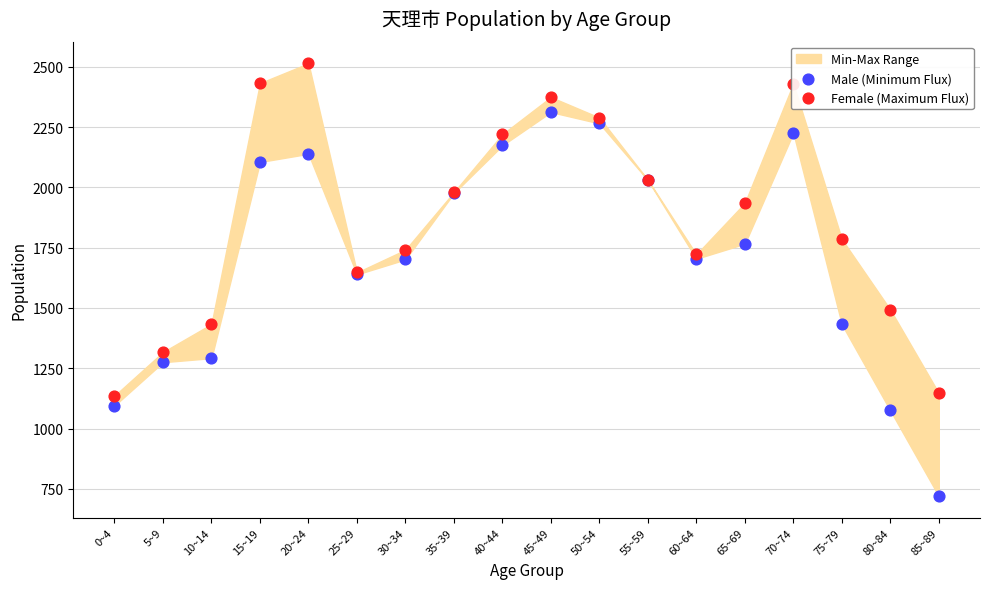

At how many categories does at least one series exceed 1861?

9